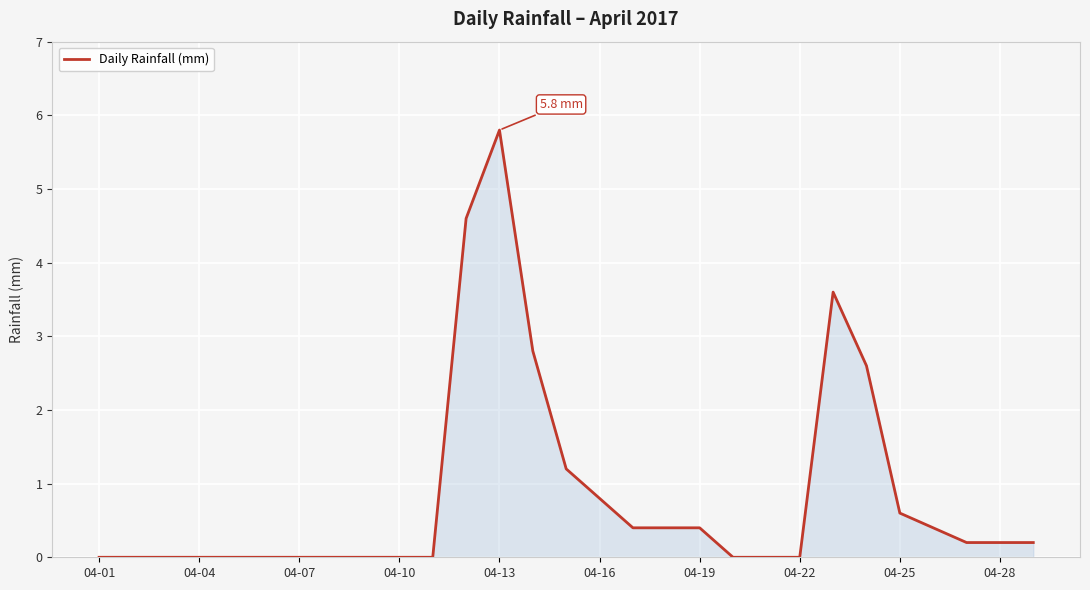

What is the difference between the maximum and minimum values?

5.8